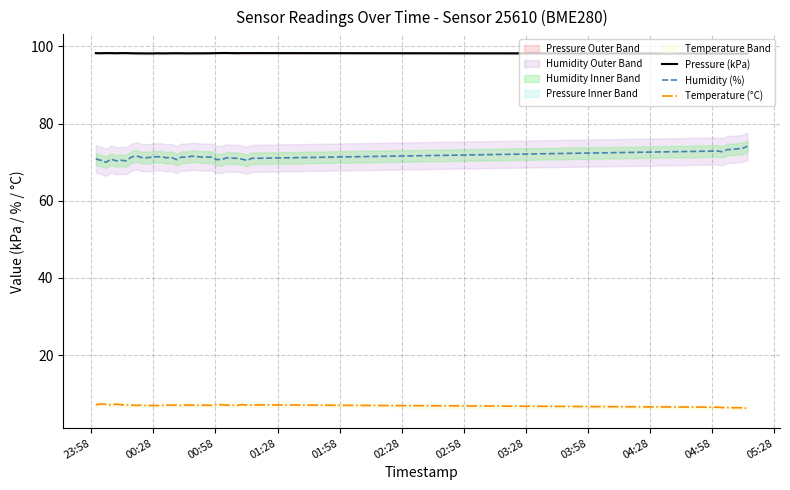

What is the maximum value for Humidity (%)?

74.1